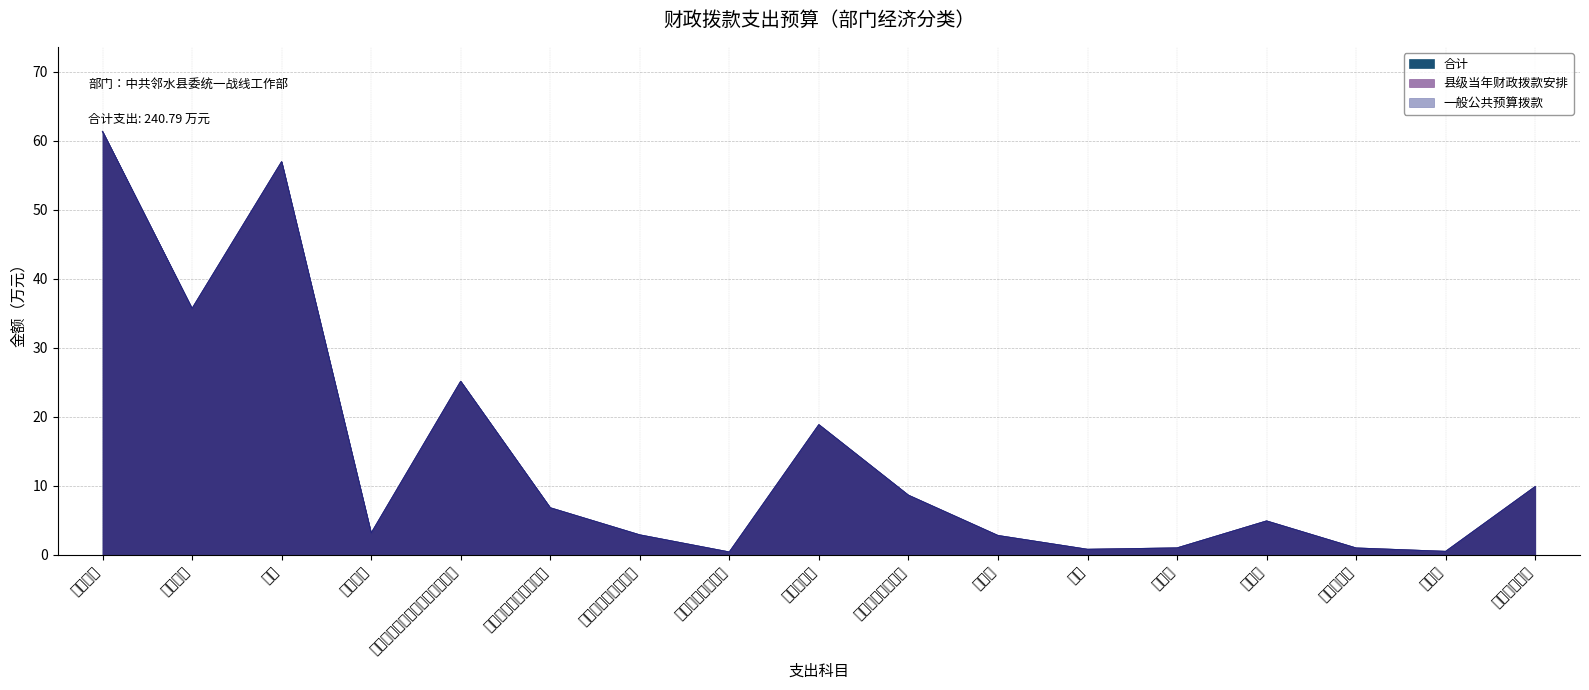

True or false: 一般公共预算拨款 has a value of 87.2 at 基本工资.

False